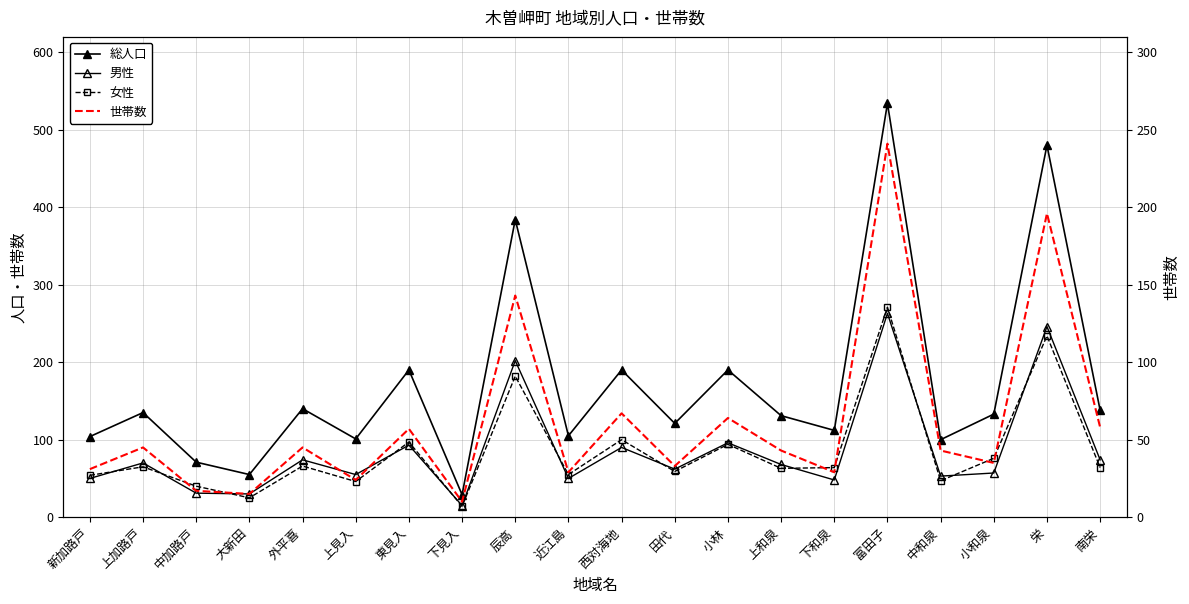

What are all the series names shown in the legend?

総人口, 男性, 女性, 世帯数